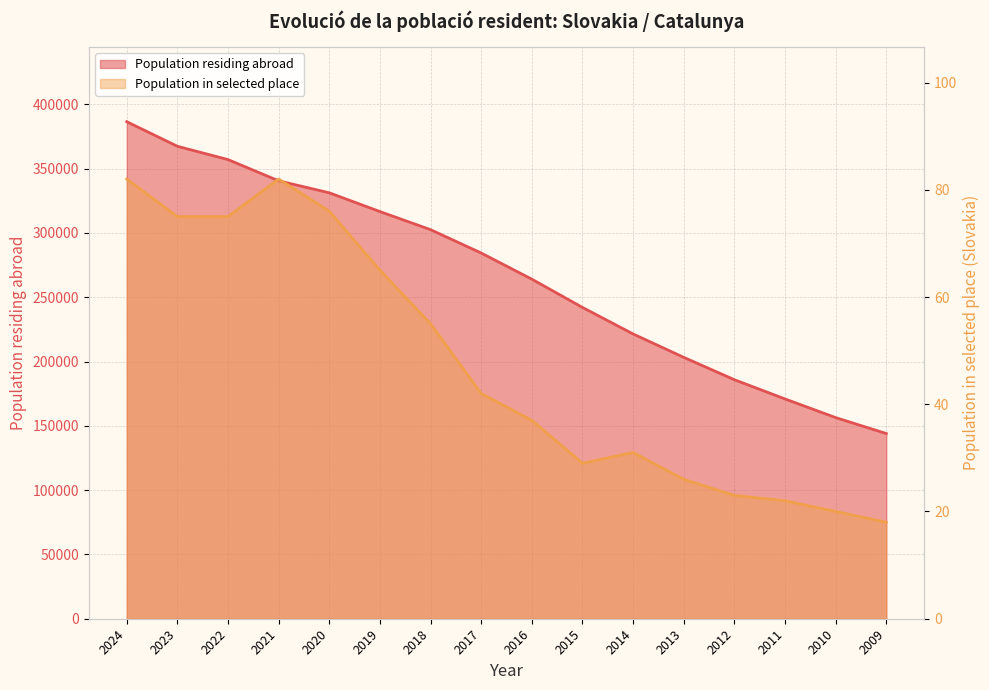

In Population in selected place, how many points are lower than both neighbors (excluding endpoints)?

1